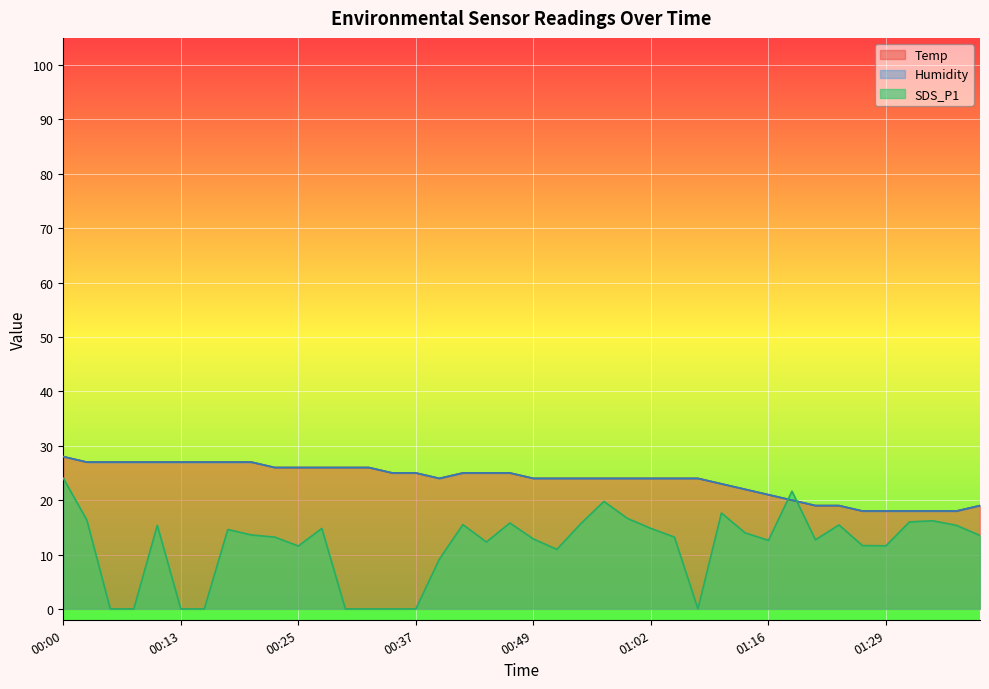

What is the maximum value shown in the chart?

28.0